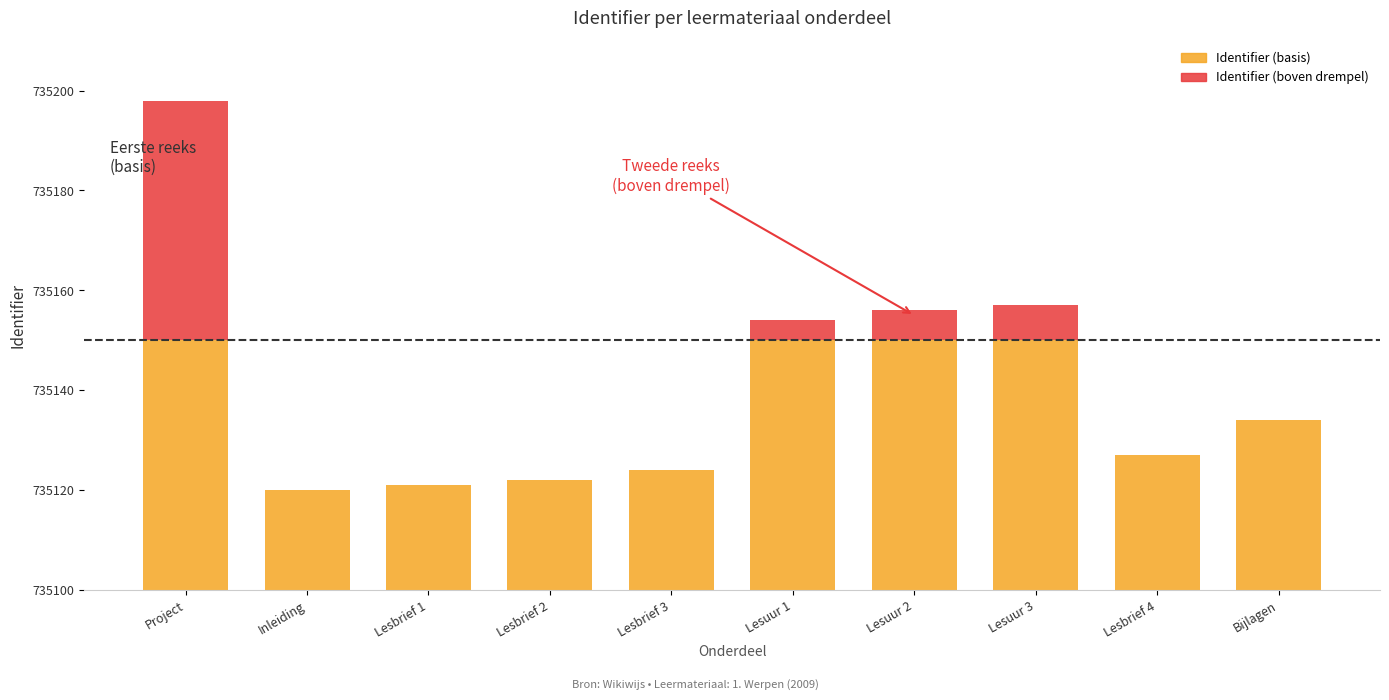

Is it true that Identifier (basis) equals 365860 at Bijlagen?

False